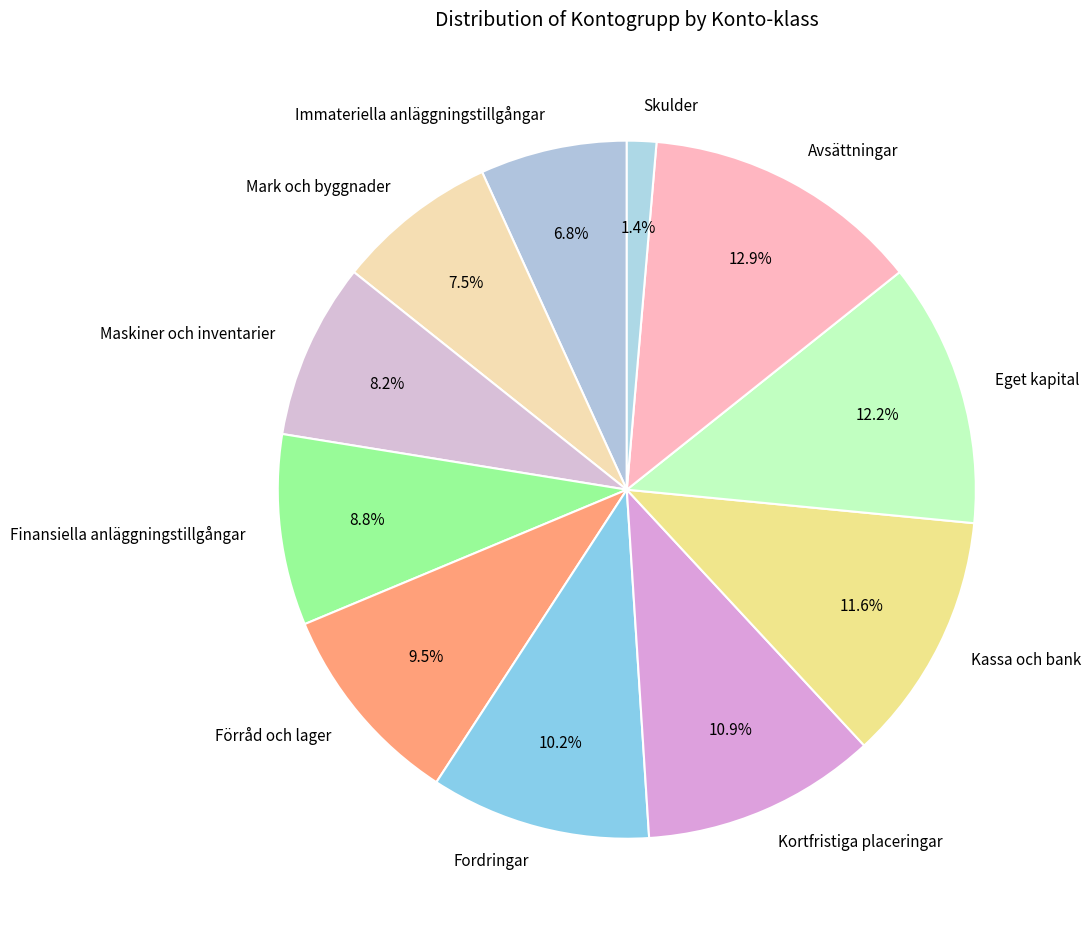

To the nearest percent, what is the combined percentage of Immateriella anläggningstillgångar and Kassa och bank?

18%